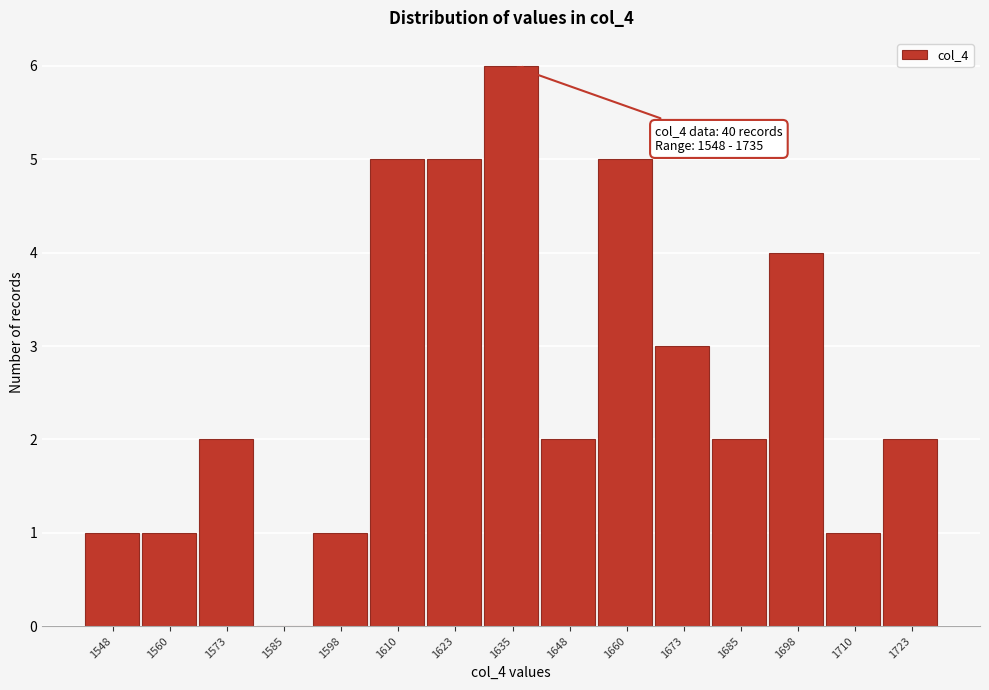

Reading left to right, what are all the values shown in this chart?

1548=1	1560=1	1573=2	1585=0	1598=1	1610=5	1623=5	1635=6	1648=2	1660=5	1673=3	1685=2	1698=4	1710=1	1723=2